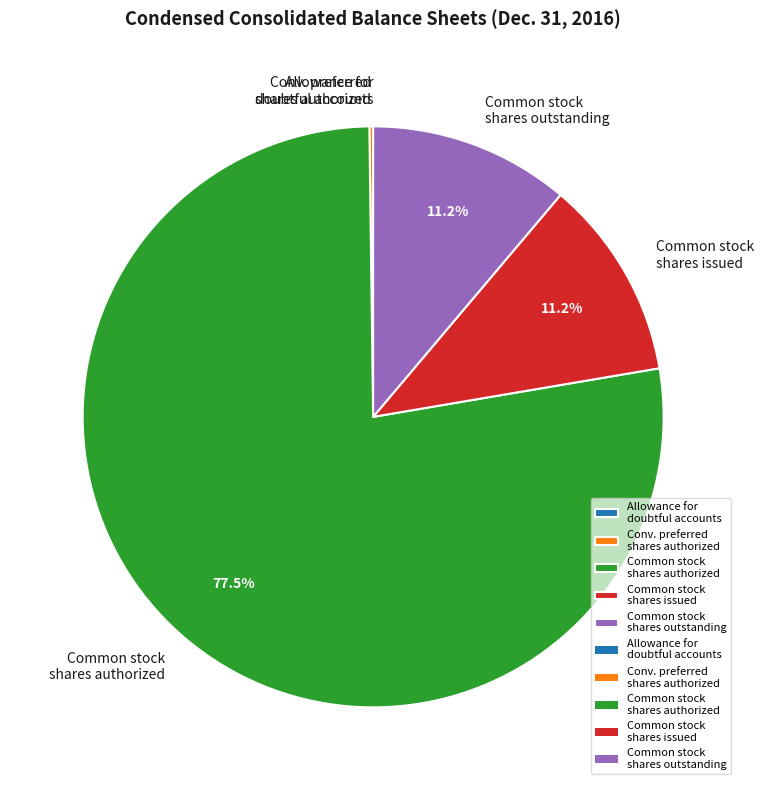

Is there a majority slice in this chart?

Yes